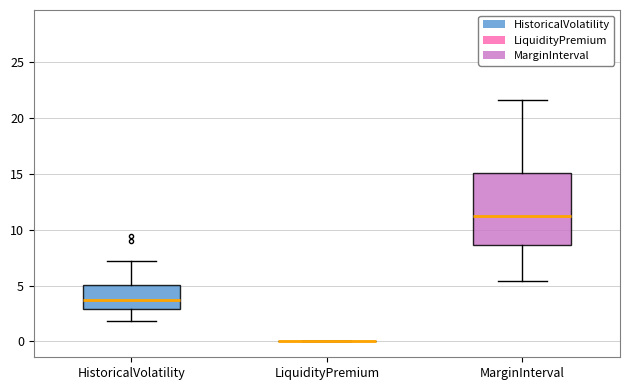

Which box is the tallest, from its lower edge to its upper edge?

MarginInterval